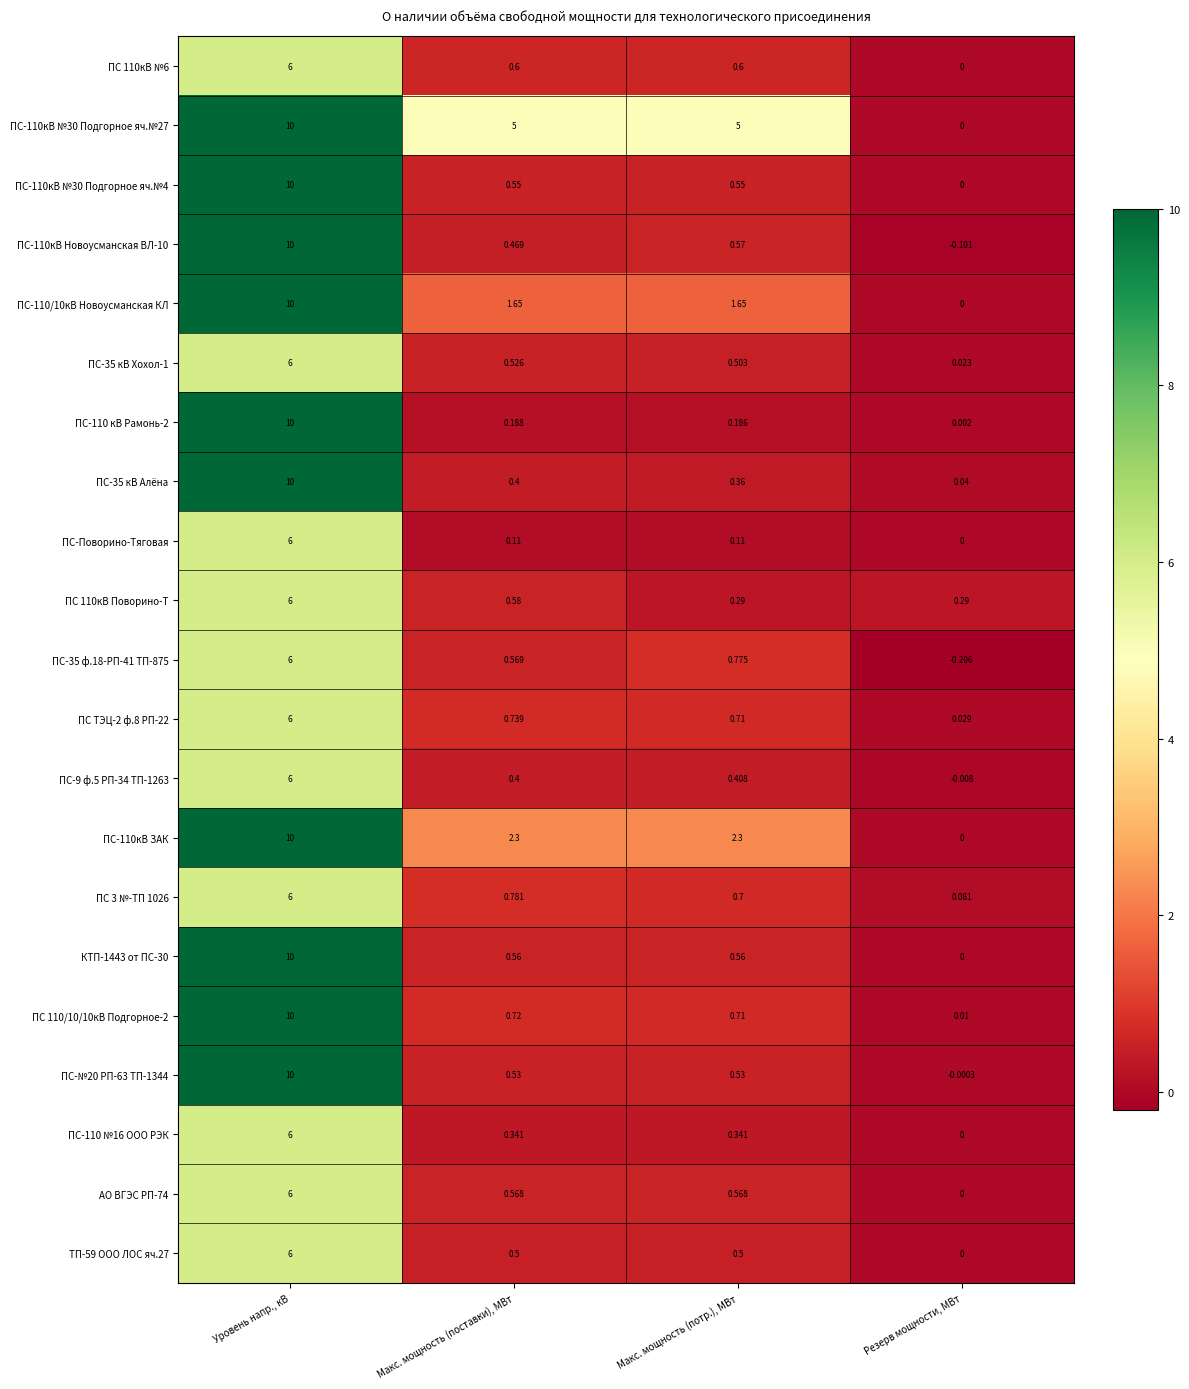

At which label is ПС 110кВ Поворино-Т closest to 3?

Макс. мощность (поставки), МВт